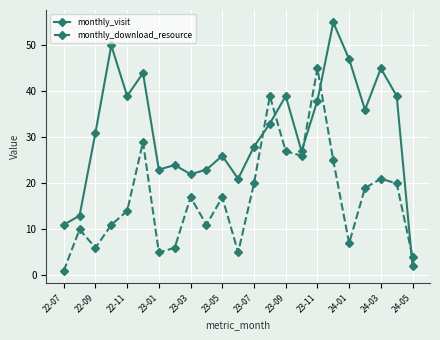

Count the number of categories in the chart.

23